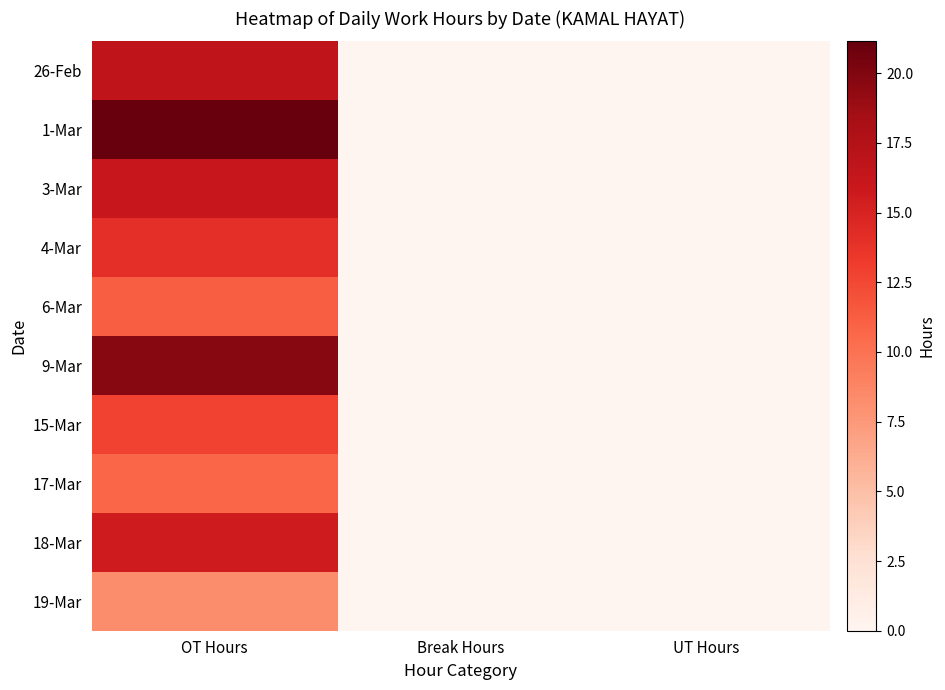

Which series changed the most between OT Hours and UT Hours?

1-Mar